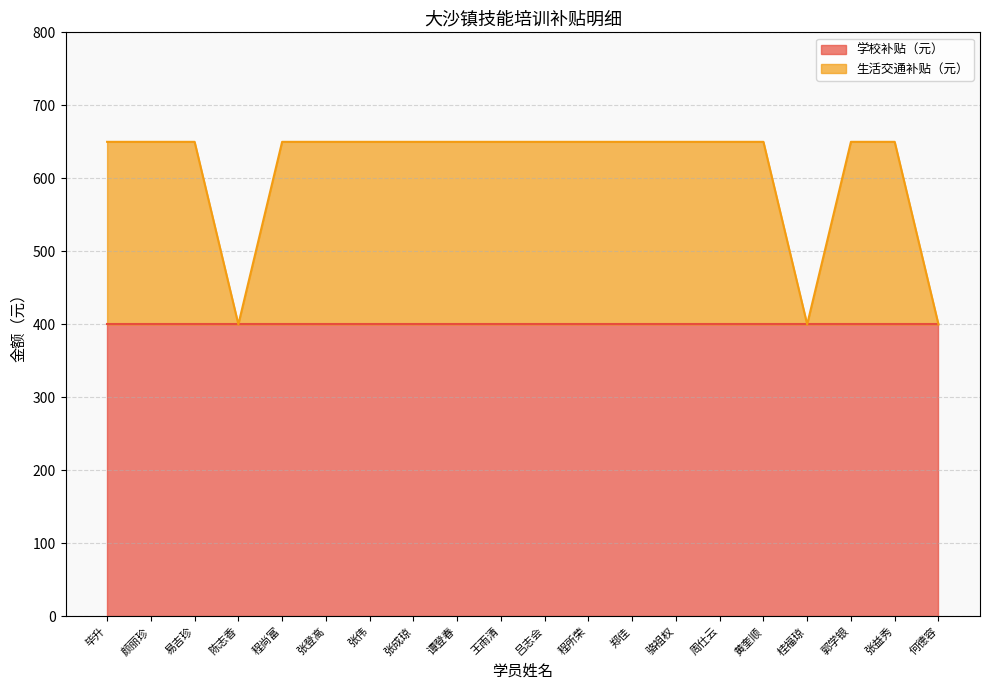

Rank the categories by value from highest to lowest.

毕升, 颜丽珍, 易吉珍, 程尚富, 张登高, 张伟, 张成琼, 谭登春, 王雨清, 吕志会, 程所荣, 郑佳, 骆祖权, 周仕云, 黄奎顺, 郭学银, 张益秀, 陈志香, 桂福琼, 何德容